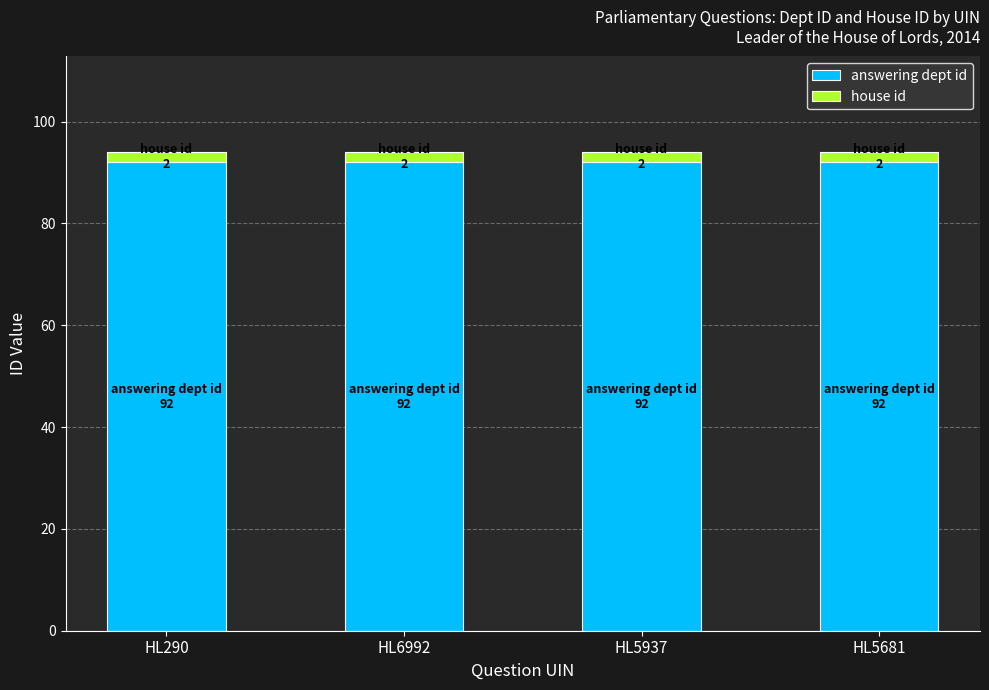

What is the maximum value for answering dept id?

92